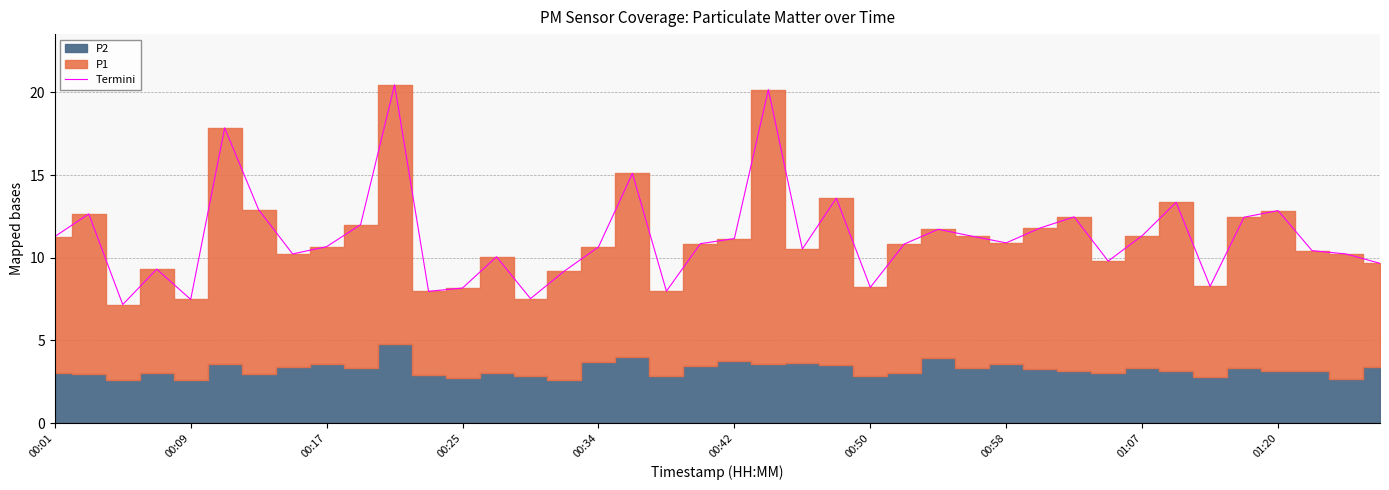

The Termini series shows 16.4 at 00:42. True or false?

False